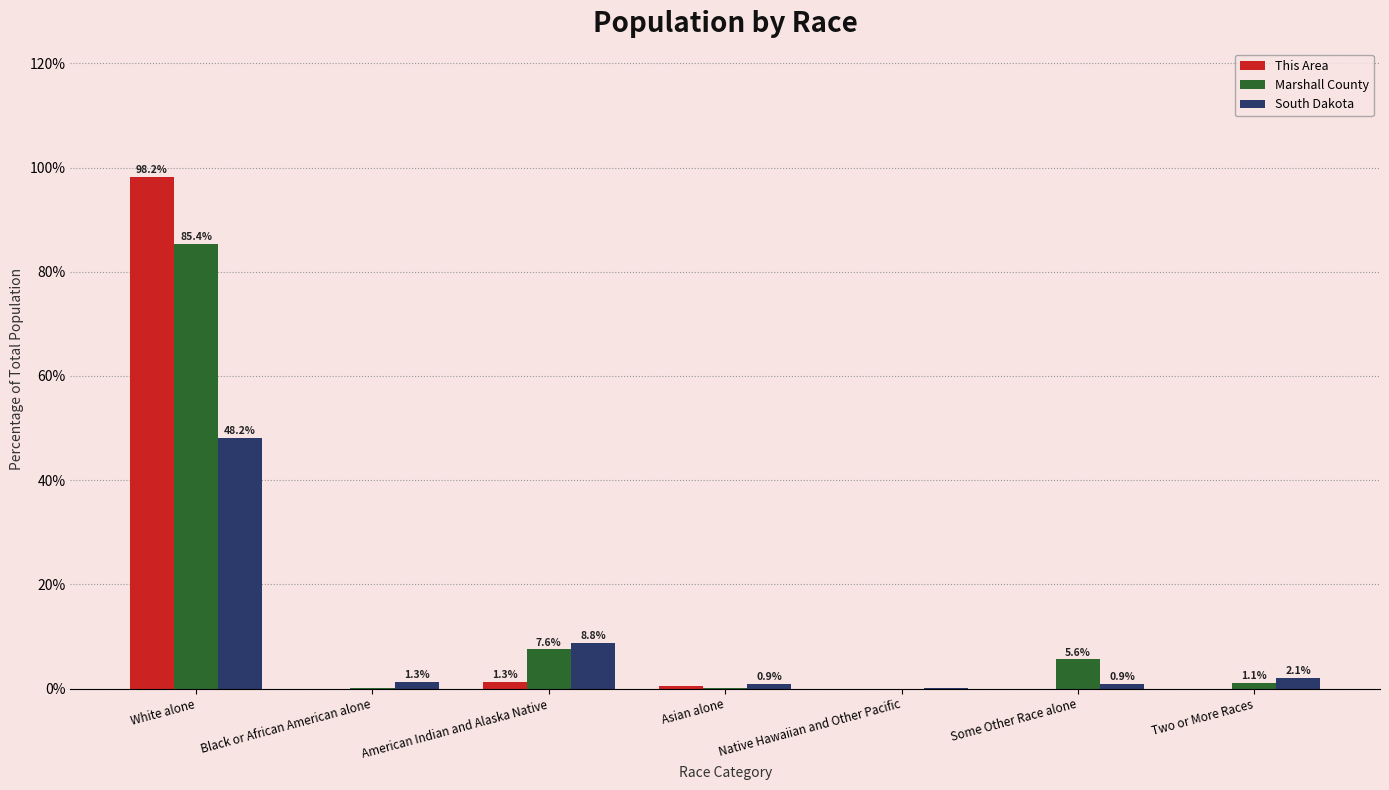

Is the value of This Area at White alone greater than the value of Marshall County at Black or African American alone?

Yes